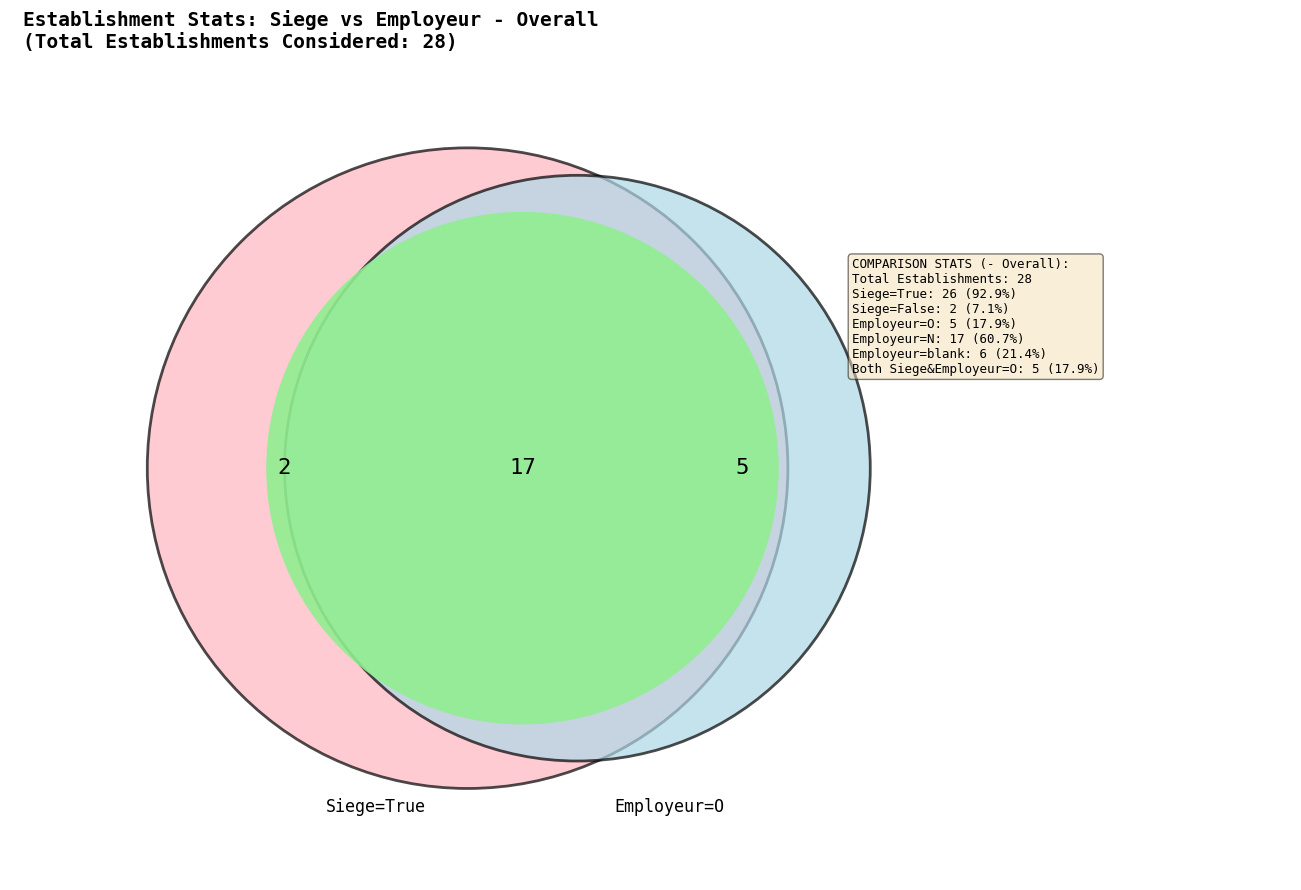

Which has a higher value, 20 or 22?

22